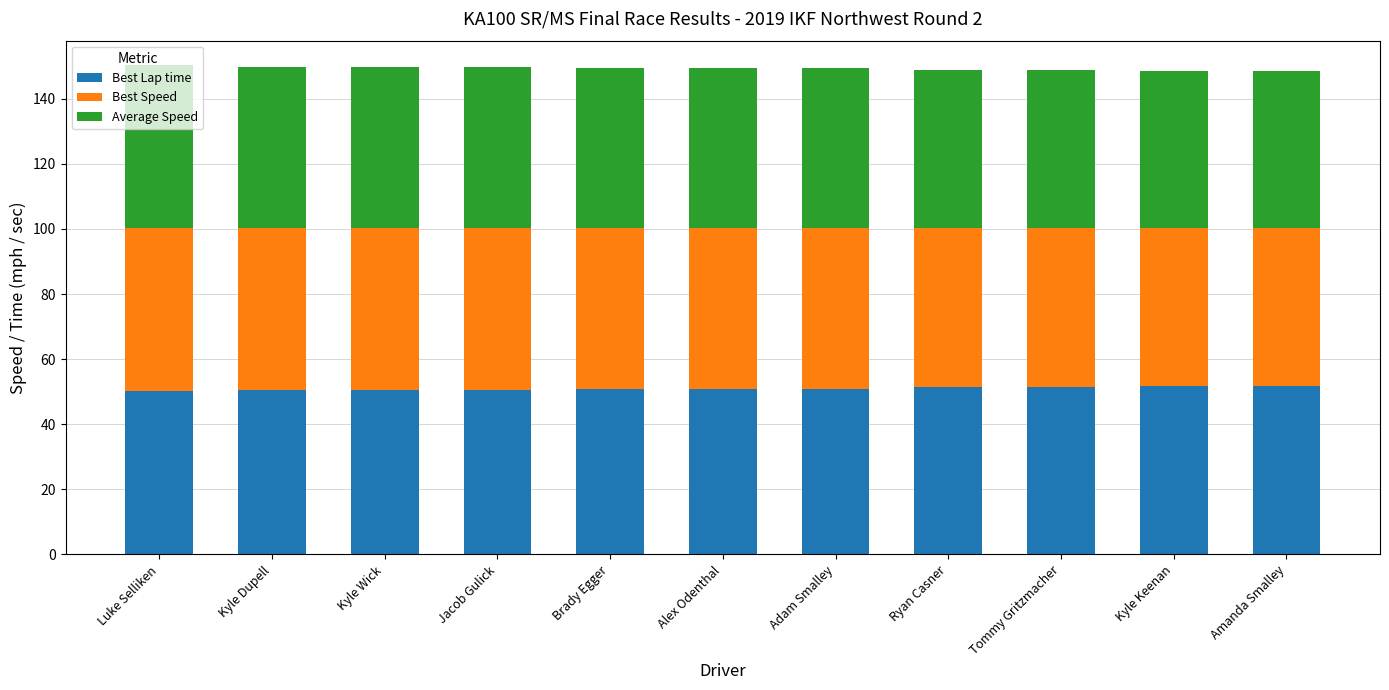

What is the total value across all series at Kyle Wick?

149.7